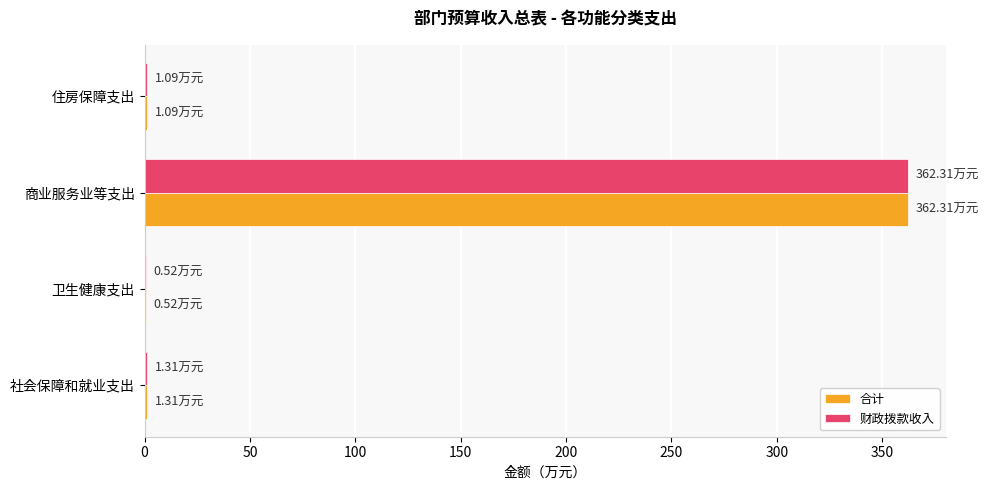

Is the value of 合计 at 卫生健康支出 greater than the value of 财政拨款收入 at 商业服务业等支出?

No